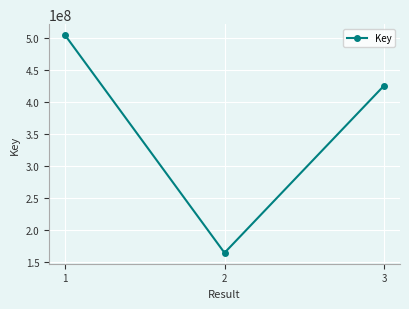

The chart shows a value of 74404000 at 2. True or false?

False